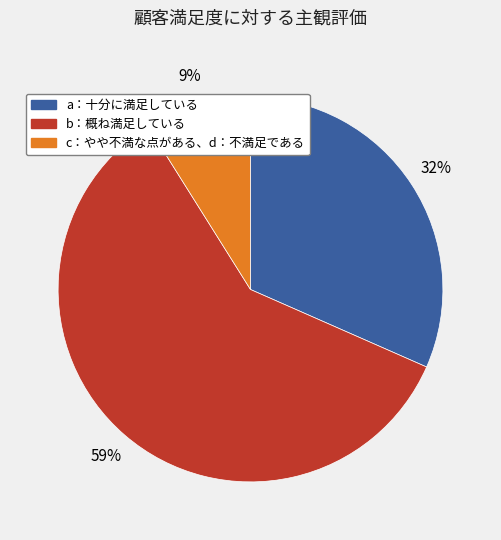

True or false: b：概ね満足している accounts for 67% of the total.

False